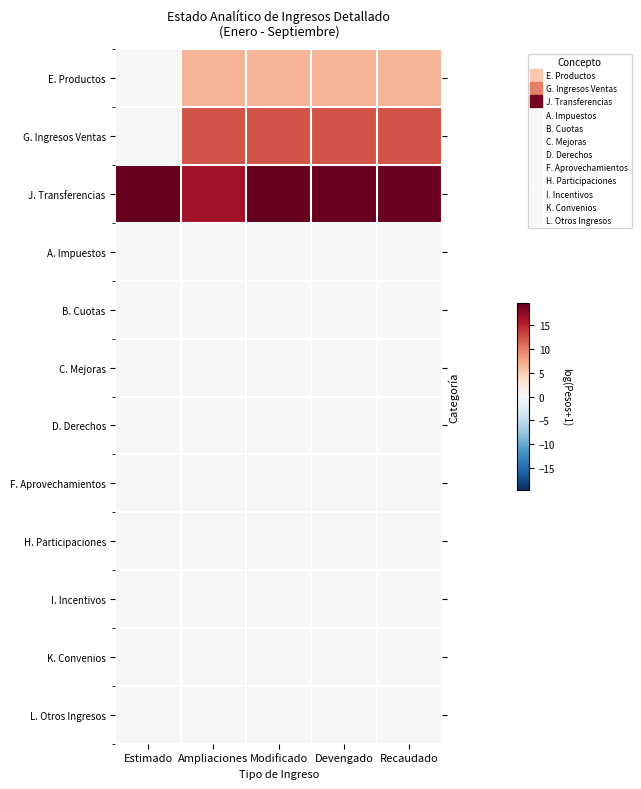

How many values in the J. Transferencias series exceed 19?

4